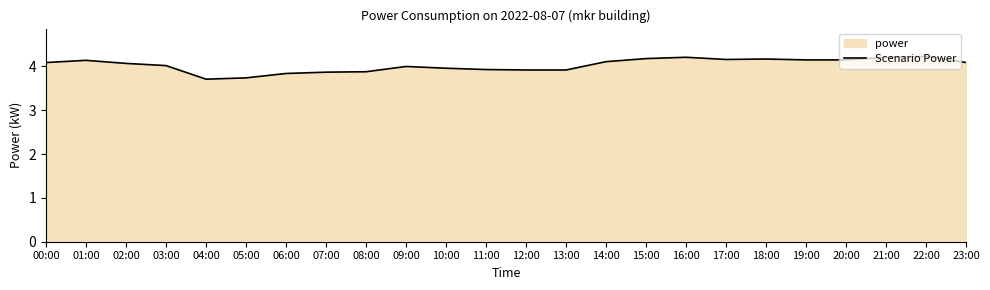

Reading left to right, transcribe all the data shown in this chart.

4.1	4.1	4.1	4.0	3.7	3.7	3.8	3.9	3.9	4.0	4.0	3.9	3.9	3.9	4.1	4.2	4.2	4.2	4.2	4.2	4.2	4.2	4.2	4.1